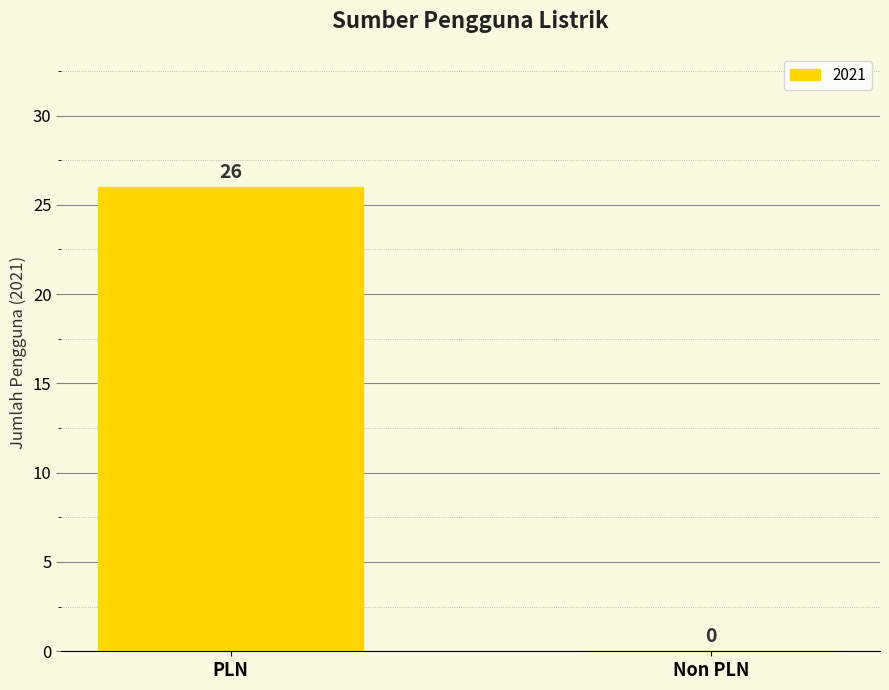

What is the difference between the values at PLN and Non PLN?

26